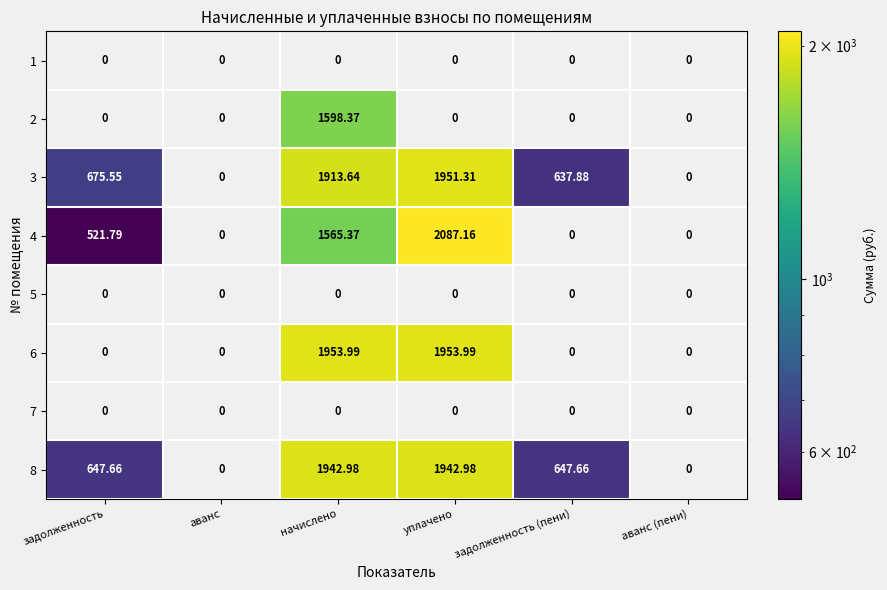

At which category is the sum across all series the highest?

начислено